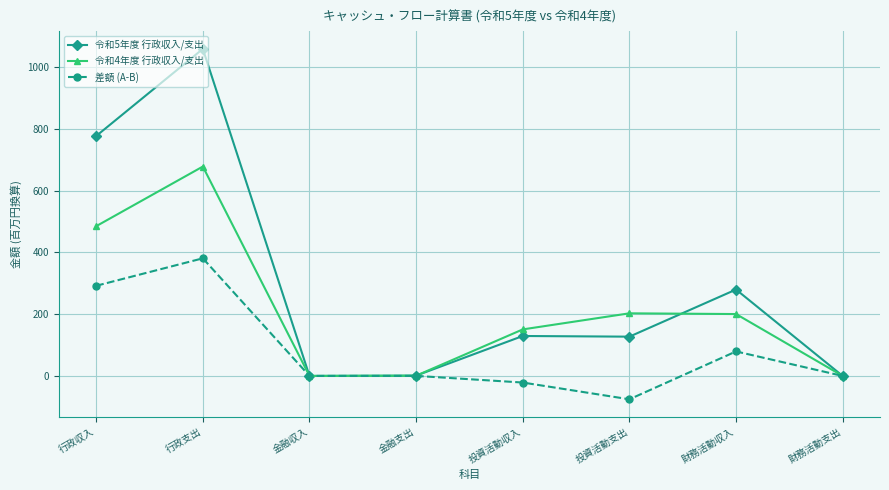

What is the label of the 4th point from the left?

金融支出